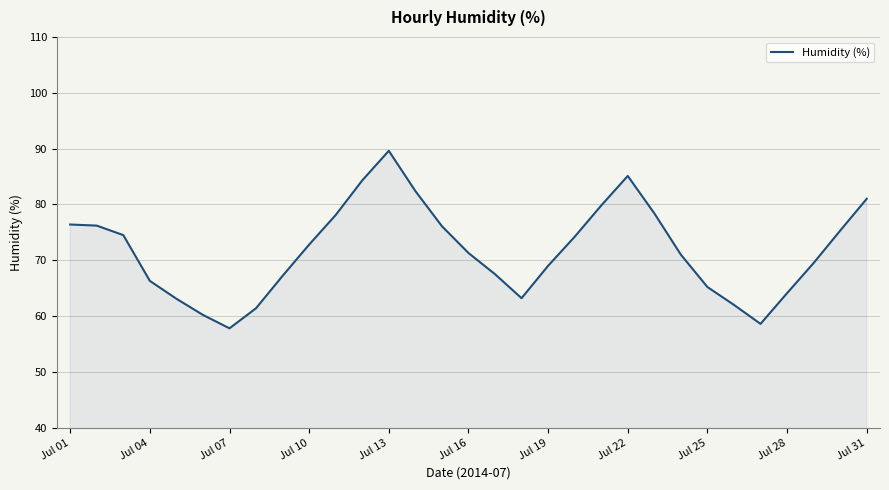

What is the minimum value shown in the chart?

57.8